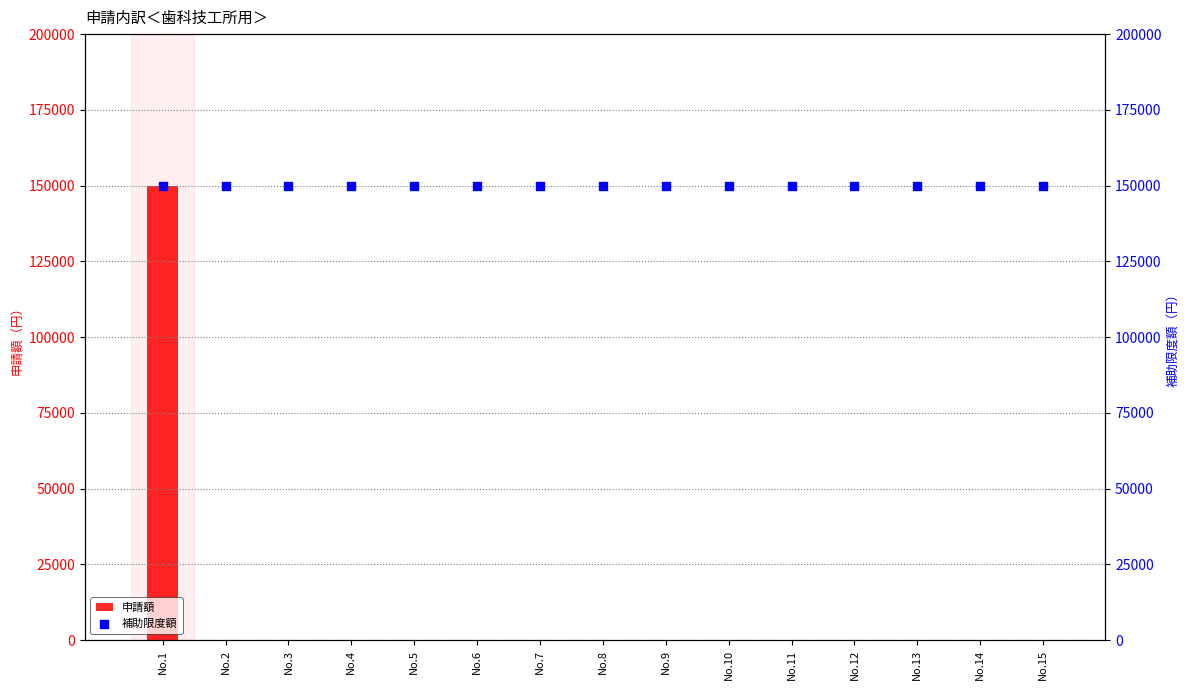

Which series has the largest total across all categories?

補助限度額